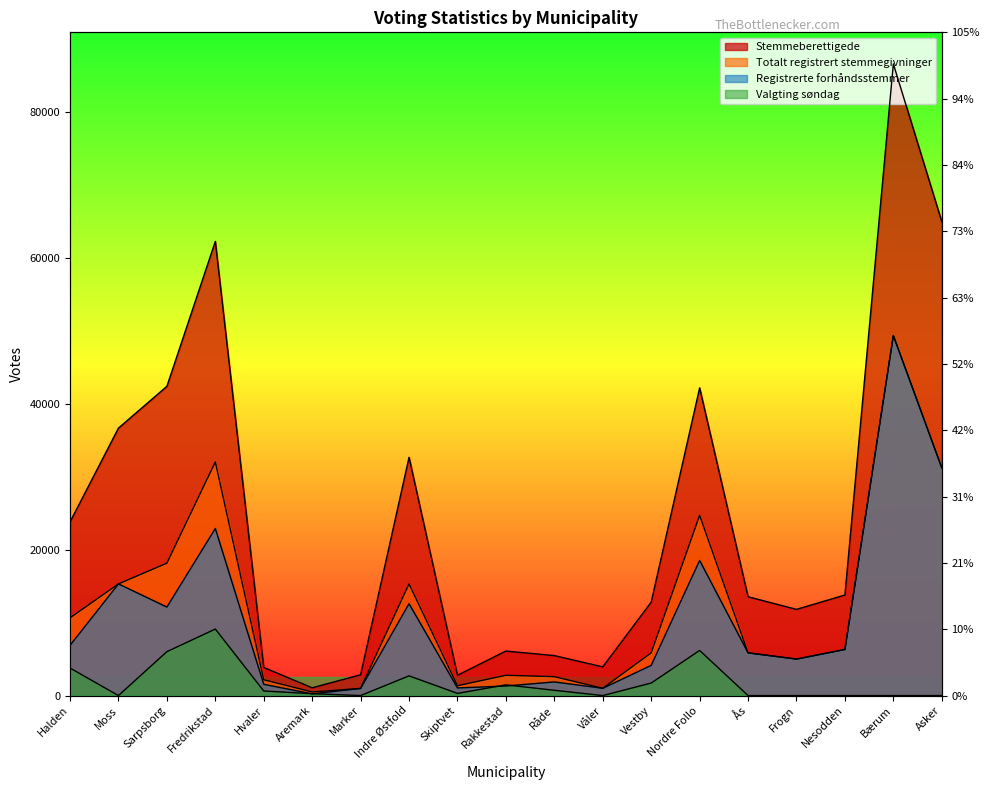

How many values in the Registrerte forhåndsstemmer series are below 5859?

9